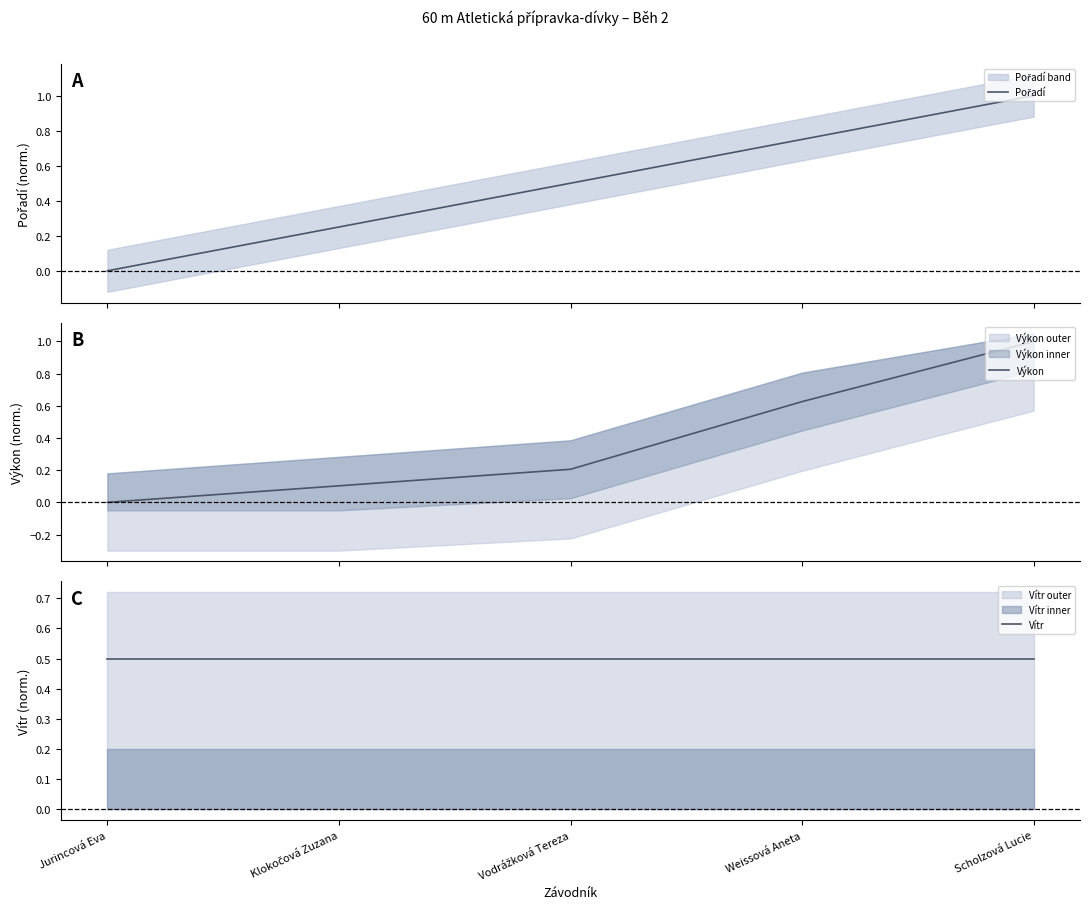

List the labels in order of Pořadí value, largest first.

Scholzová Lucie, Weissová Aneta, Vodrážková Tereza, Klokočová Zuzana, Jurincová Eva